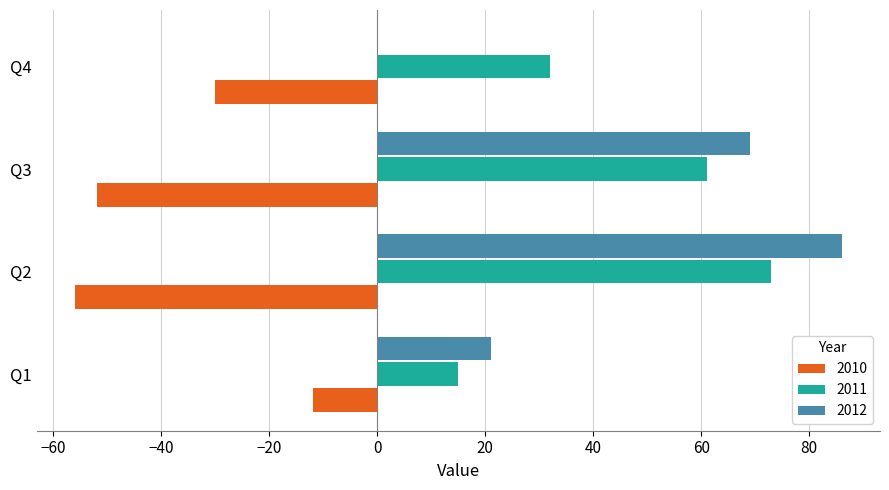

What is the greatest value displayed?

86